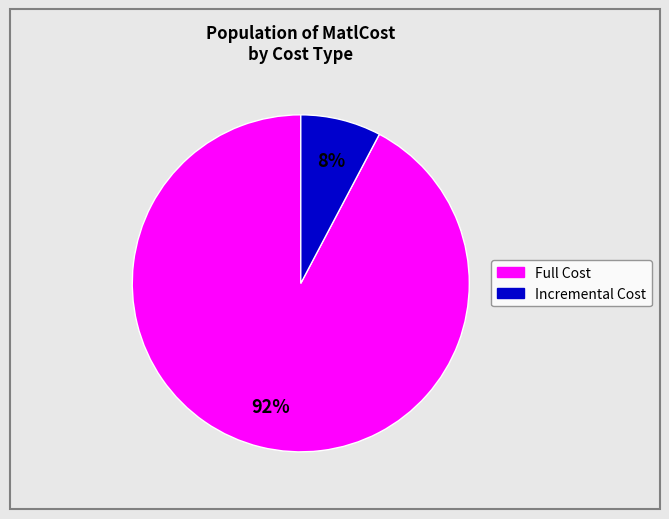

To the nearest percent, what is the average slice percentage?

50%